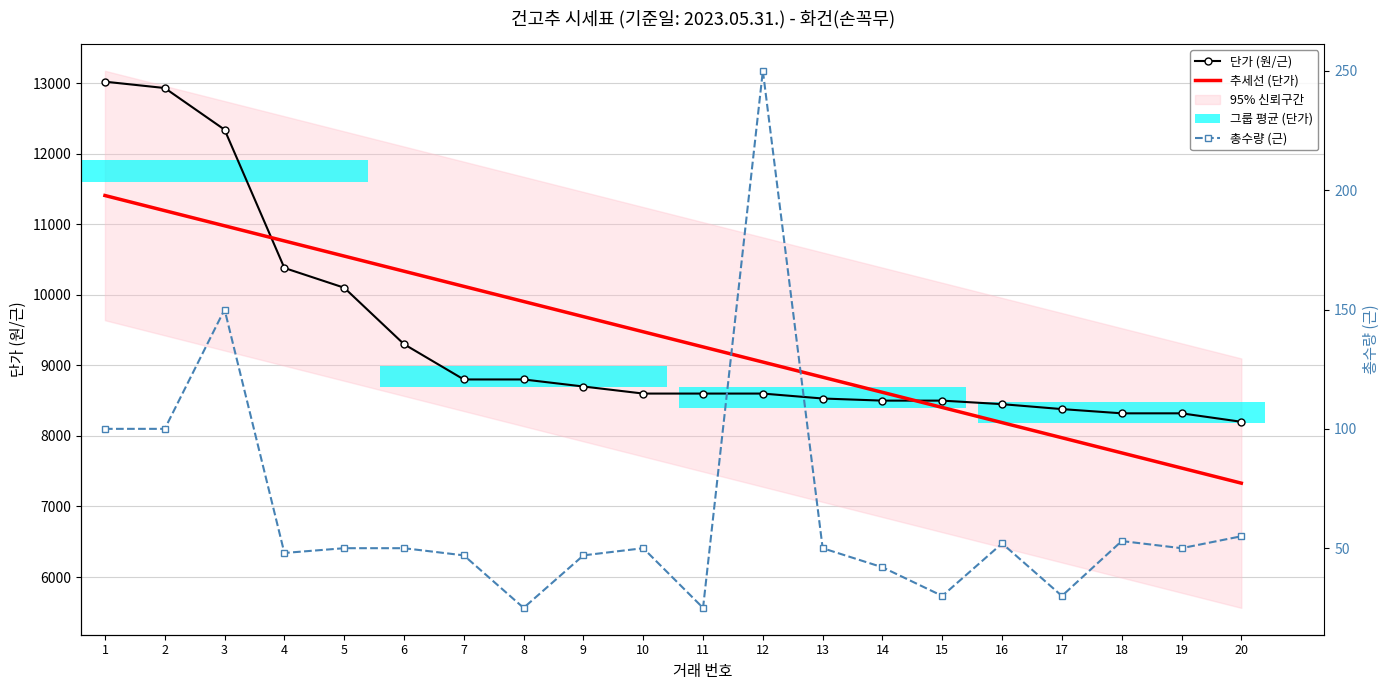

What is the value of the 총수량 (근) bar at the 6th from the left?

50.0